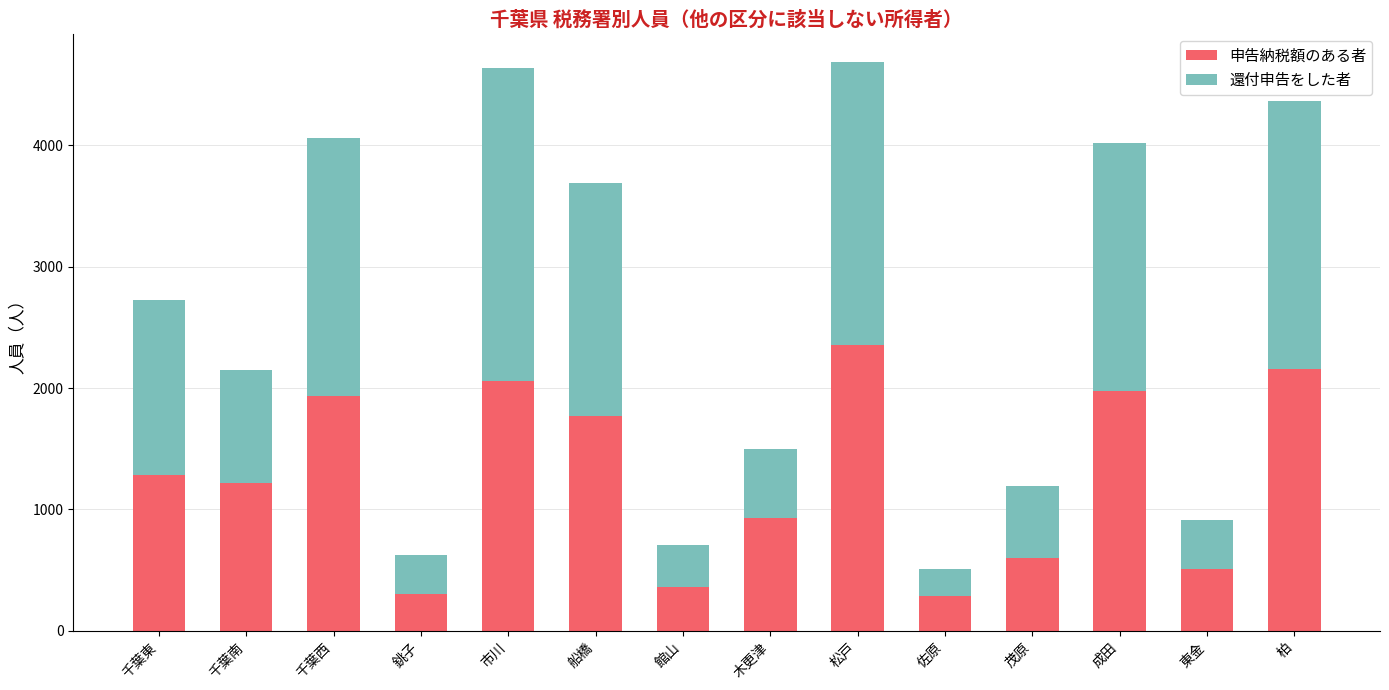

What are all the series names shown in the legend?

申告納税額のある者, 還付申告をした者